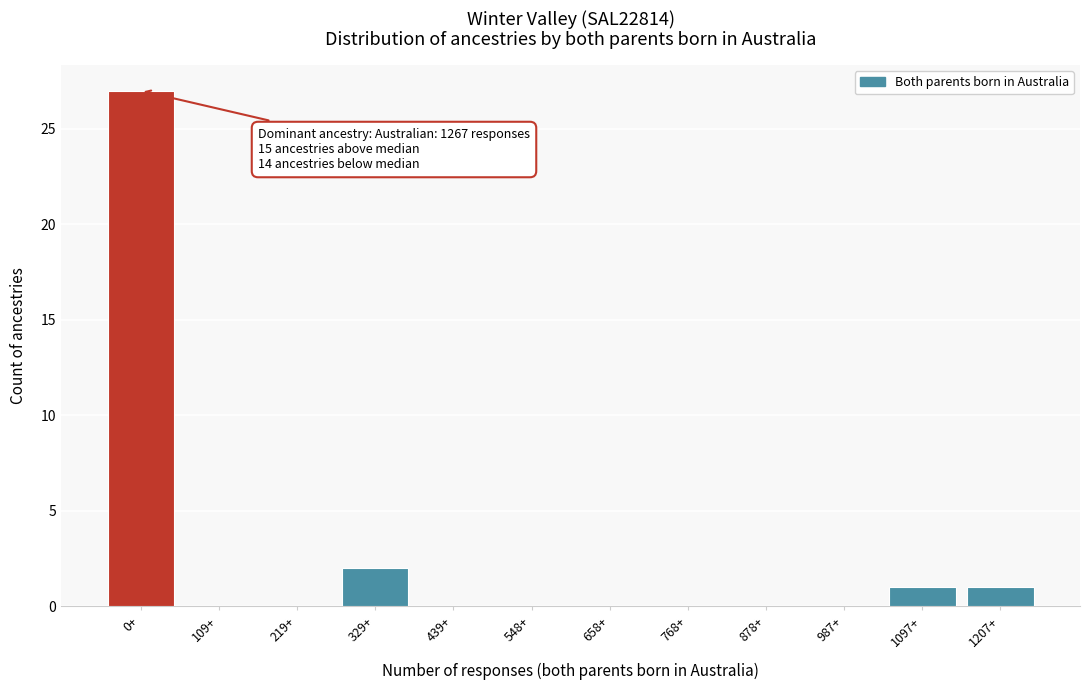

Reading left to right, list all the values displayed in this chart.

0+=27	109+=0	219+=0	329+=2	439+=0	548+=0	658+=0	768+=0	878+=0	987+=0	1097+=1	1207+=1